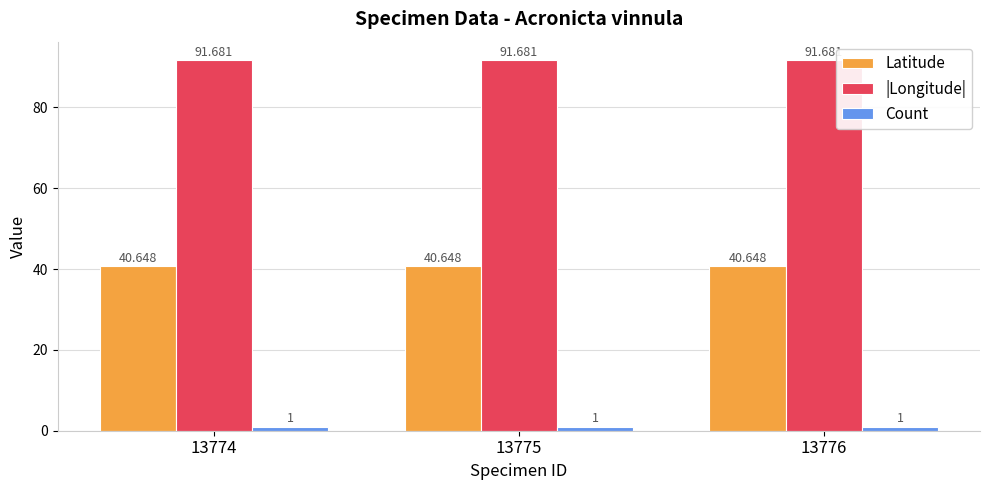

Reading left to right, transcribe all the data shown in this chart.

Latitude: 13774=40.6	13775=40.6	13776=40.6
|Longitude|: 13774=91.7	13775=91.7	13776=91.7
Count: 13774=1.0	13775=1.0	13776=1.0